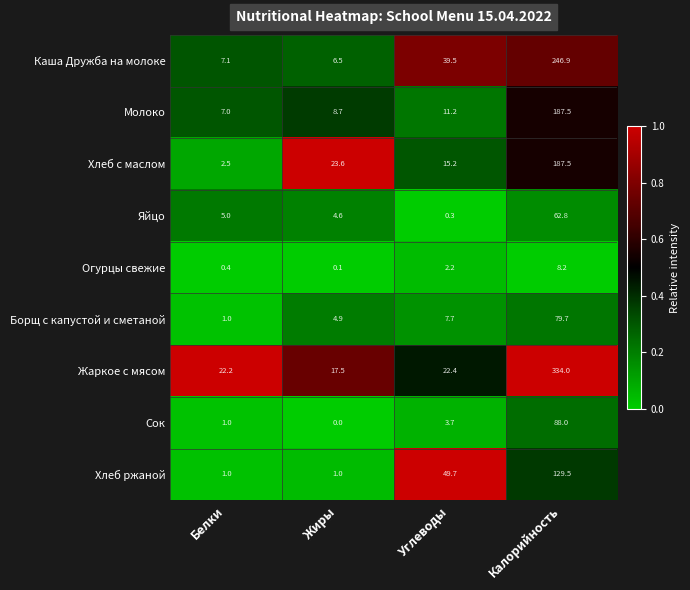

Which category has the highest value across all series?

Калорийность